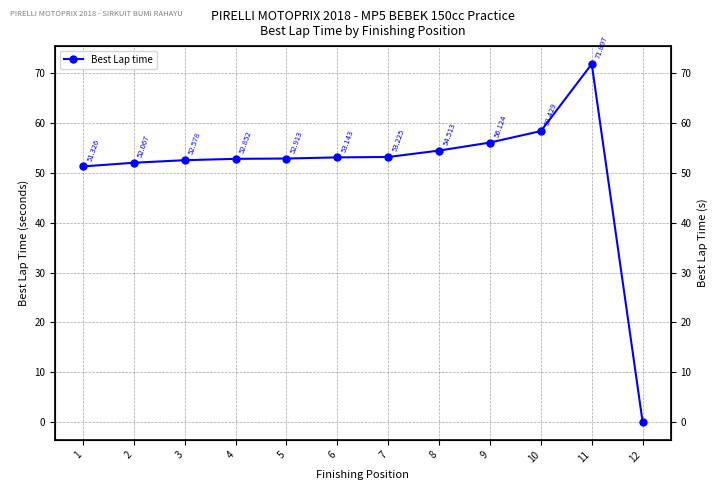

What is the sum of the values at 5 and 2?

105.0